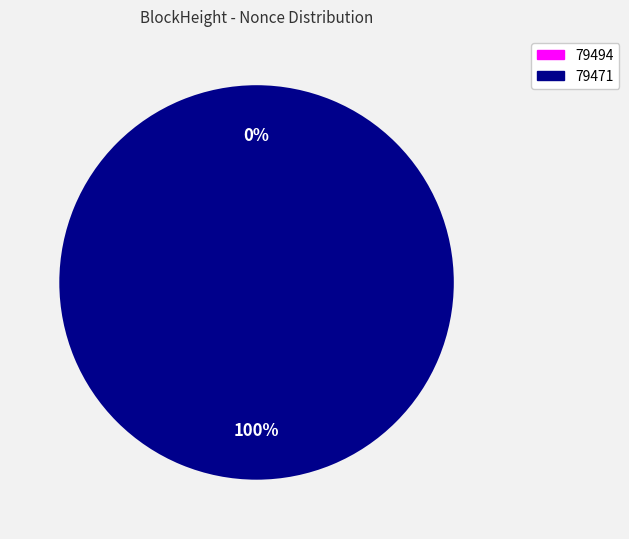

Which has a higher value, 79471 or 79494?

79471